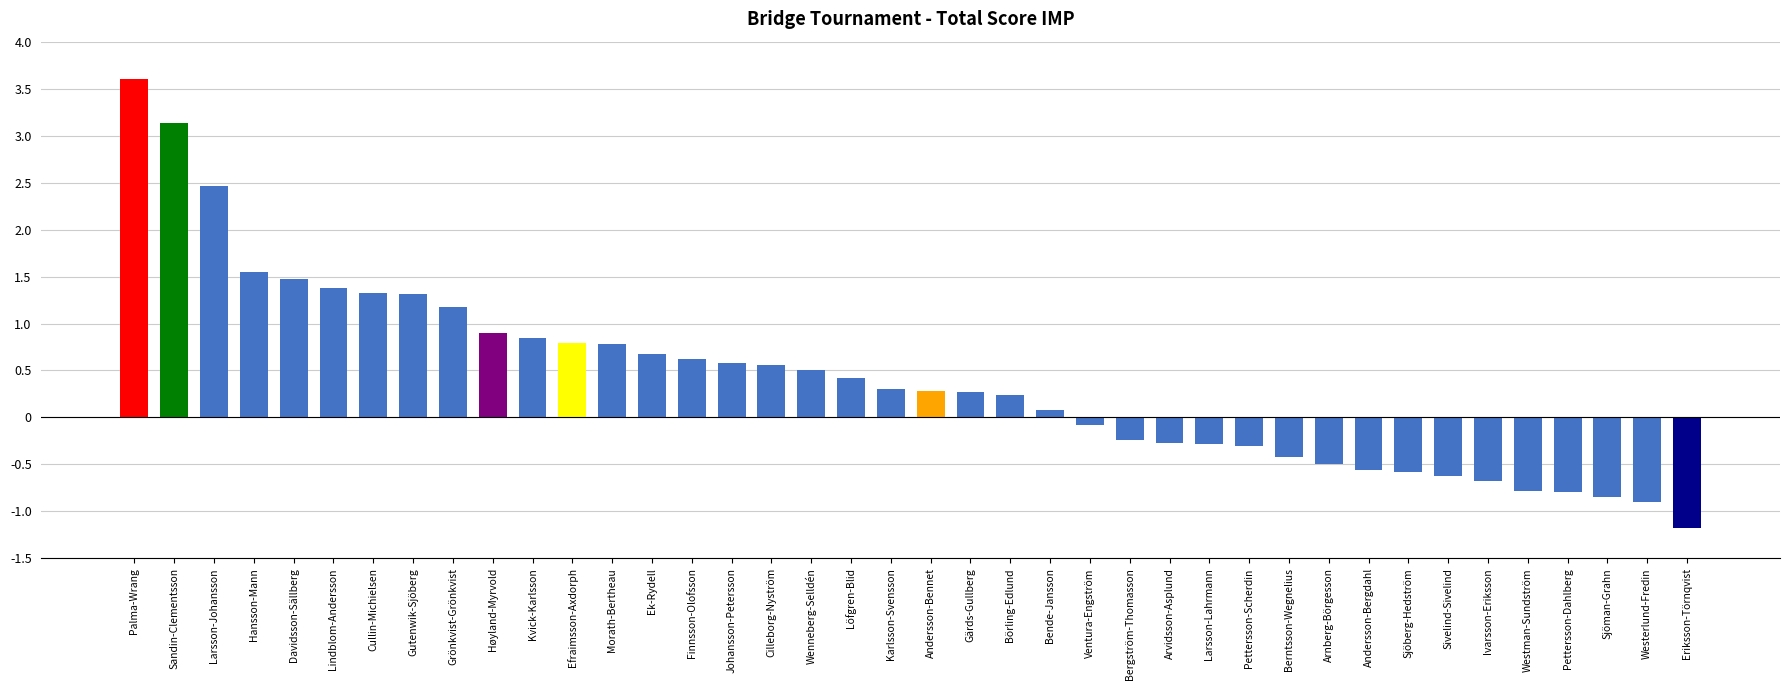

What position from the right is Hansson-Mann?

37